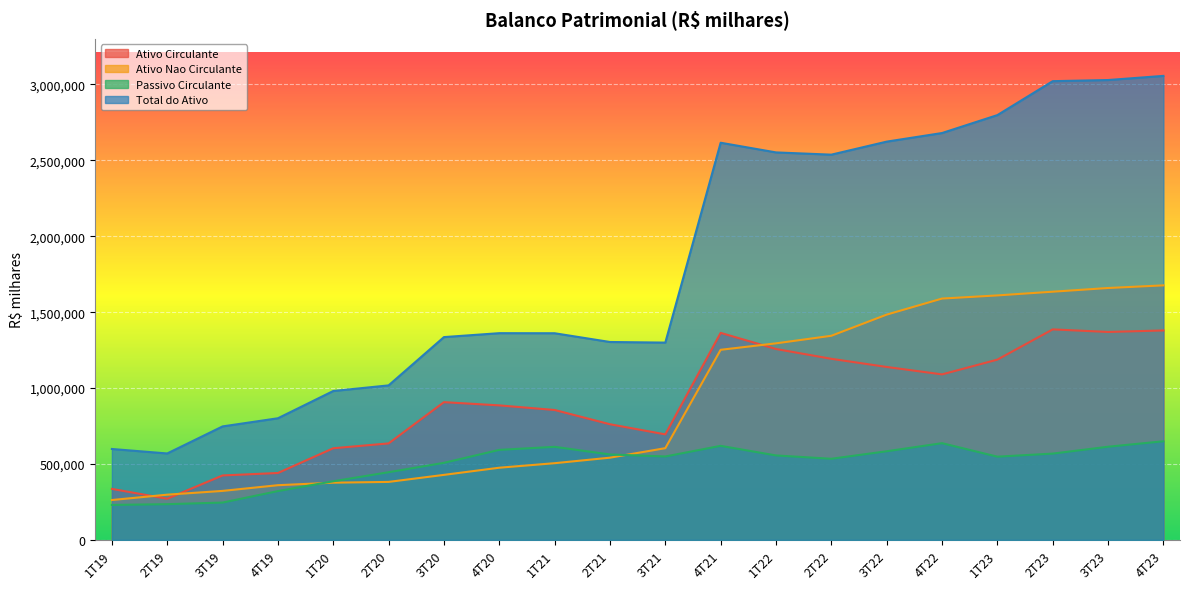

How many interior local valleys does the Total do Ativo series have?

3